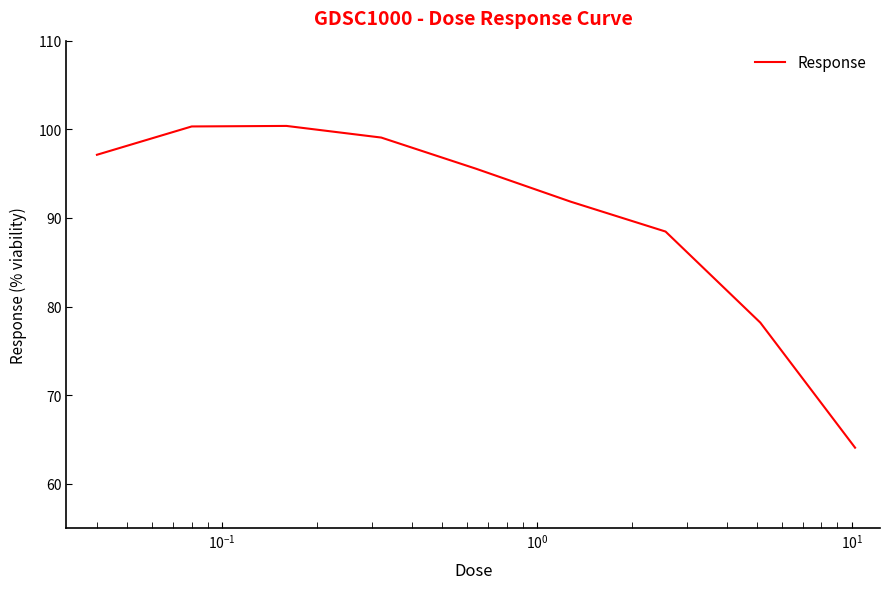

What is the difference between the maximum and minimum values?

36.3